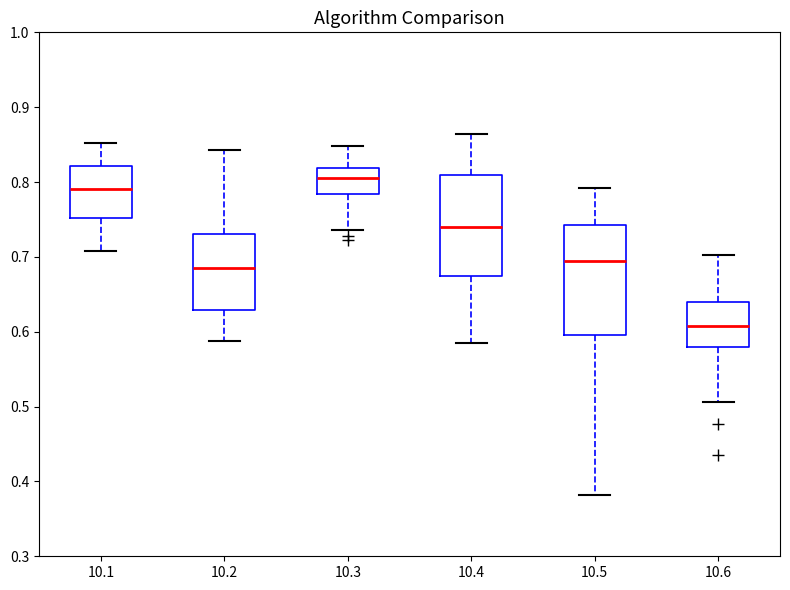

Reading left to right, read every box against the y-axis: the position of its median line, the range the box covers, and the ends of its whiskers. The values are not printed on the chart, so give them approximately, as read against the axis.

10.1: median 0.79, box 0.75 to 0.82, whiskers 0.71 to 0.85
10.2: median 0.69, box 0.63 to 0.73, whiskers 0.59 to 0.84
10.3: median 0.81, box 0.78 to 0.82, whiskers 0.74 to 0.85
10.4: median 0.74, box 0.67 to 0.81, whiskers 0.59 to 0.86
10.5: median 0.69, box 0.60 to 0.74, whiskers 0.38 to 0.79
10.6: median 0.61, box 0.58 to 0.64, whiskers 0.51 to 0.70